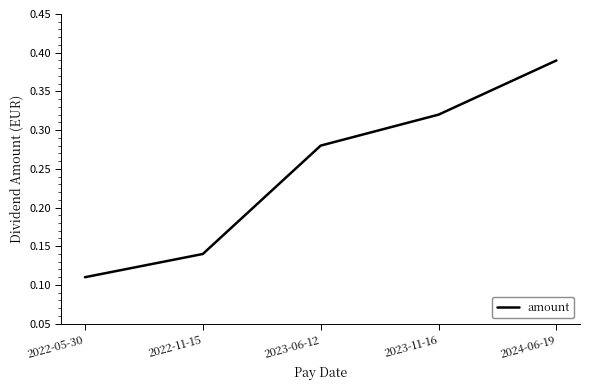

What position from the left is 2022-05-30?

1